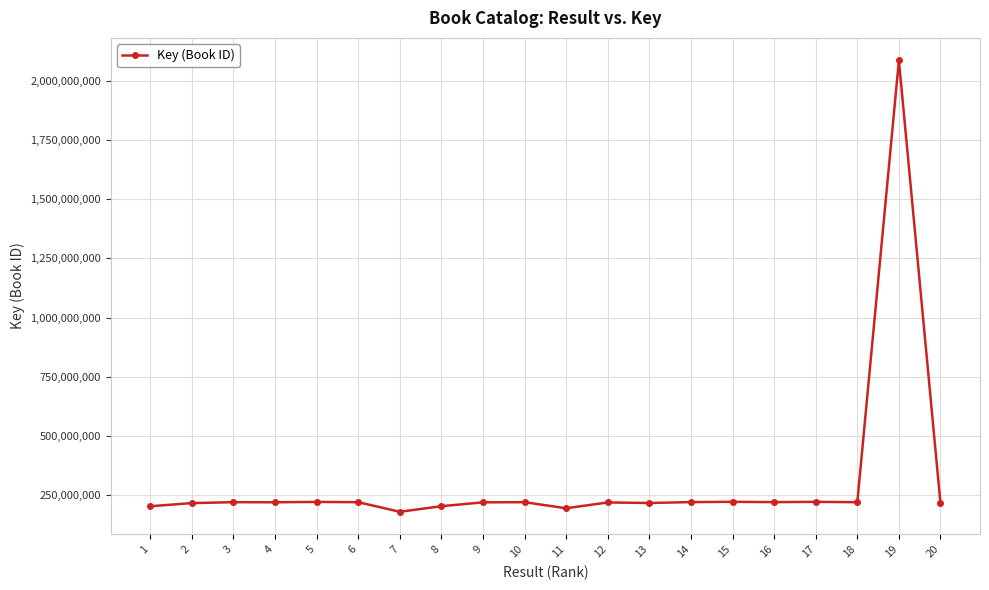

What is the value of the 16th point from the left?

221733176